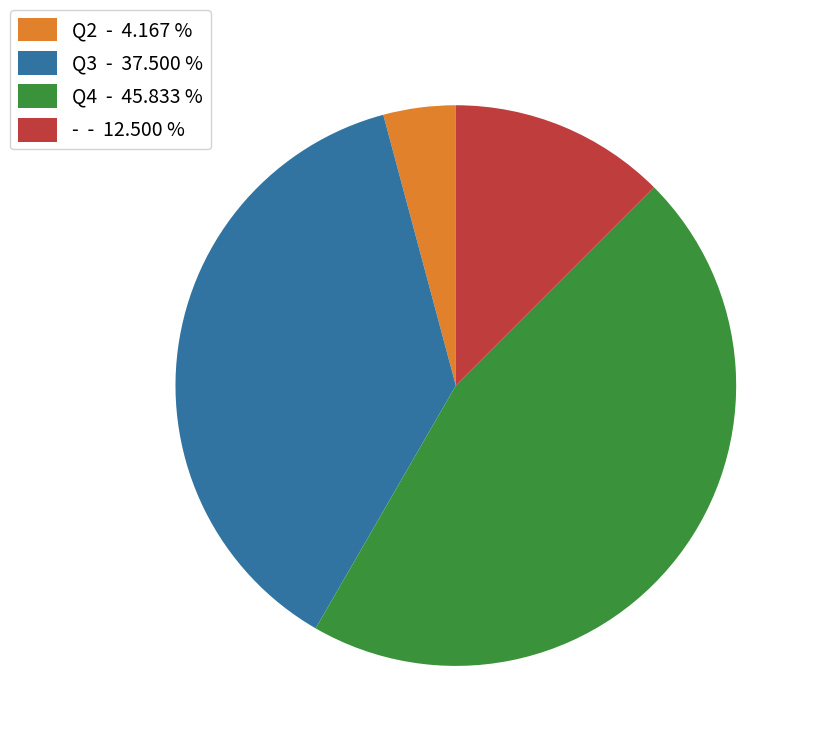

Count the number of slices in the pie.

4